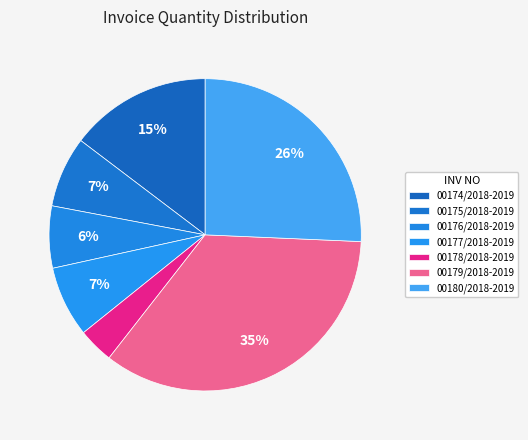

What is the change in value from 00174/2018-2019 to 00177/2018-2019?

-200